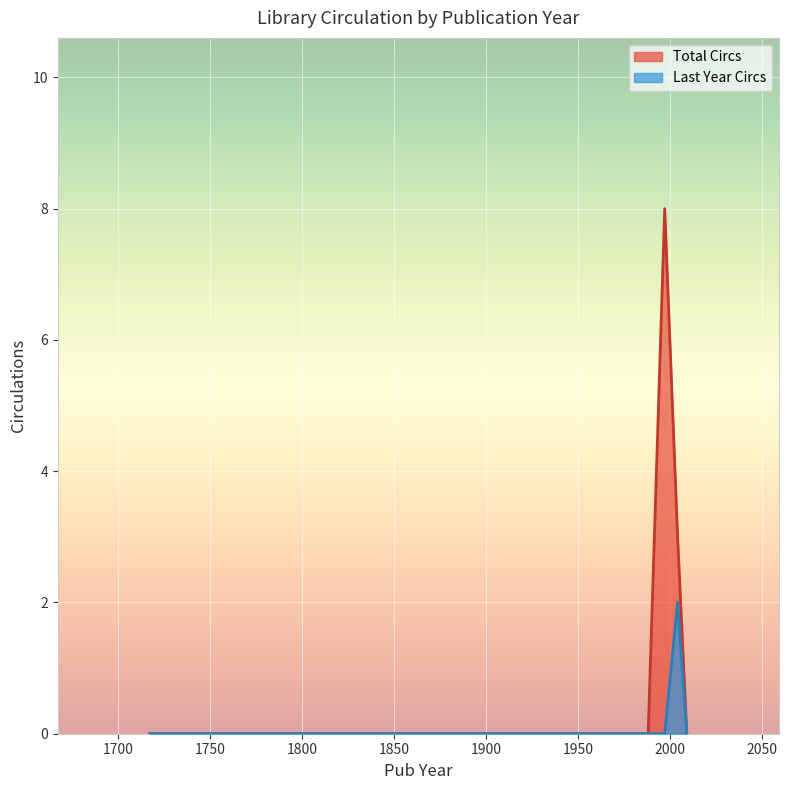

The Last Year Circs series shows 0 at 1966. True or false?

True